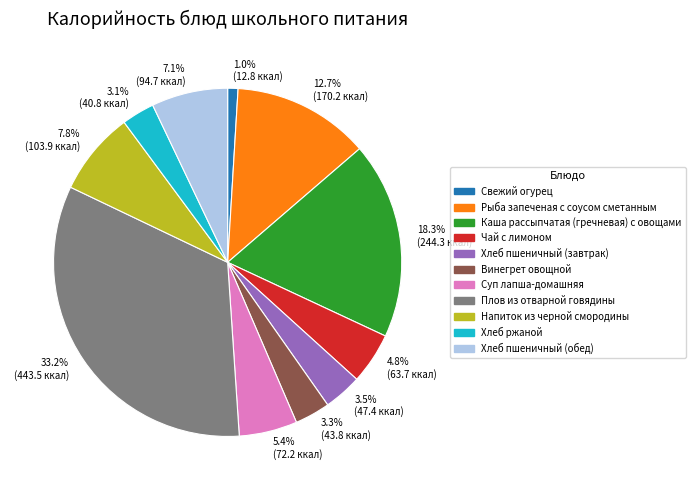

To the nearest percent, what is the combined percentage of Хлеб пшеничный (обед) and Хлеб ржаной?

10%